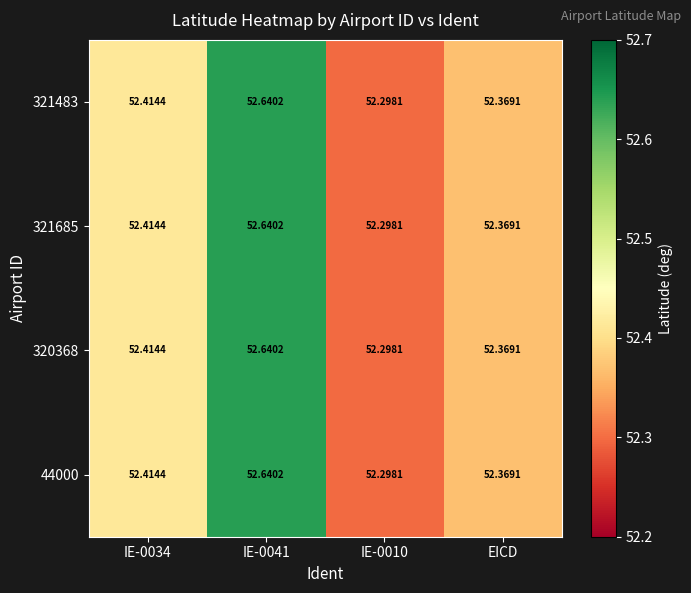

Reading left to right, list all the values displayed in this chart.

321483: IE-0034=52.4	IE-0041=52.6	IE-0010=52.3	EICD=52.4
321685: IE-0034=52.4	IE-0041=52.6	IE-0010=52.3	EICD=52.4
320368: IE-0034=52.4	IE-0041=52.6	IE-0010=52.3	EICD=52.4
44000: IE-0034=52.4	IE-0041=52.6	IE-0010=52.3	EICD=52.4